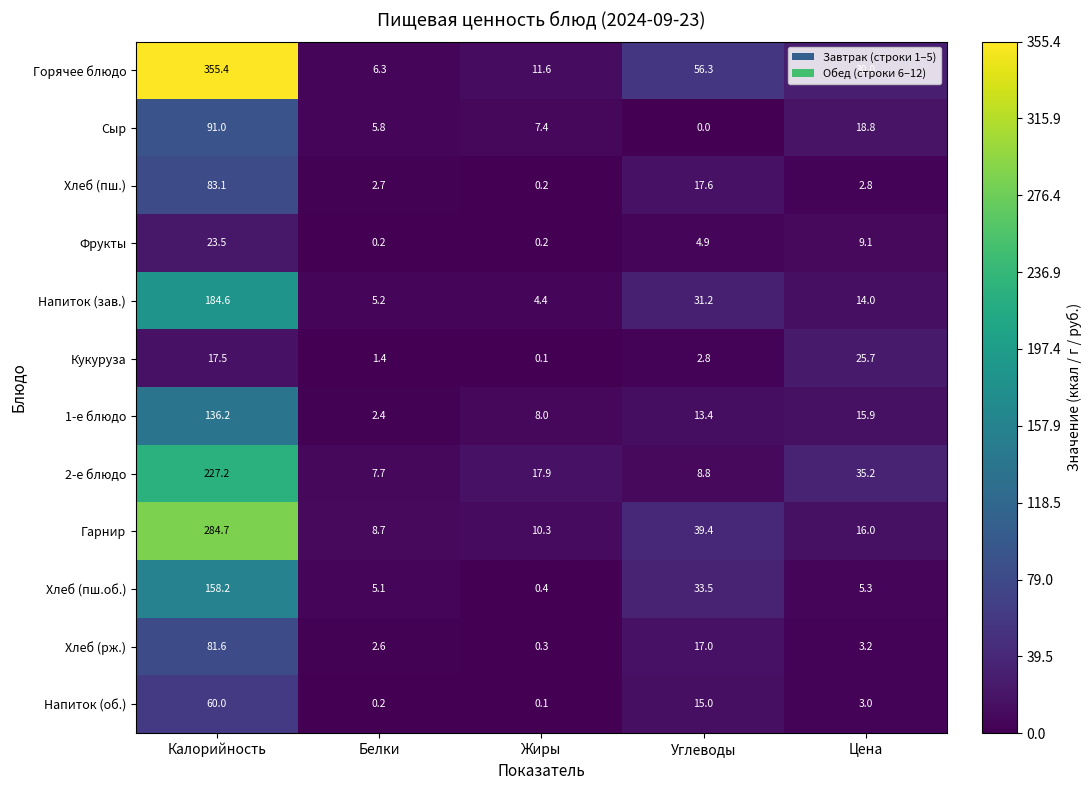

Which category has the lowest value across all series?

Углеводы